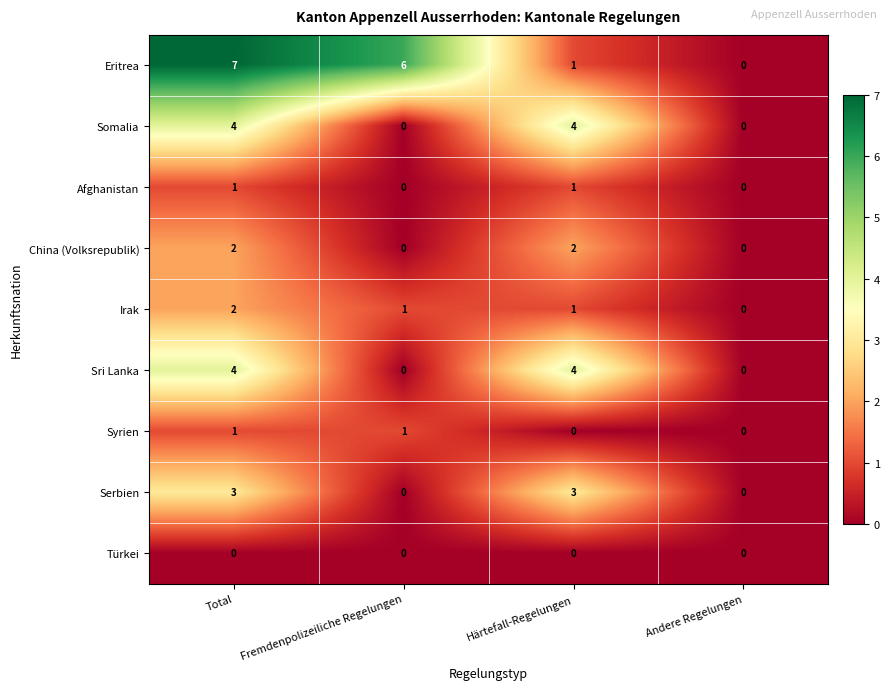

Which series has the largest range (max minus min)?

Eritrea